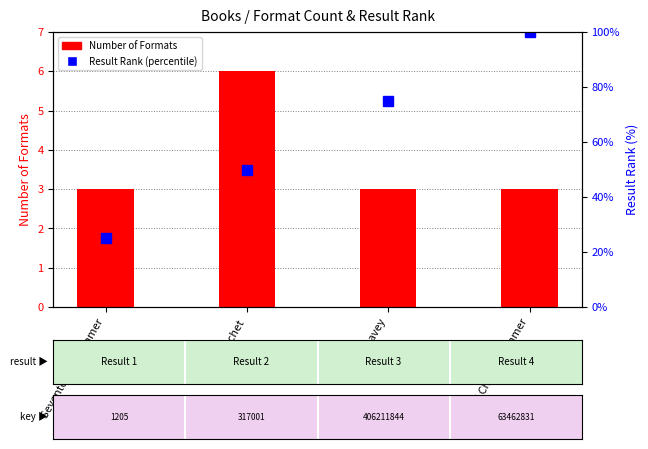

What is the sum of the Result Rank (percentile) values at Second Chance Summer and Gypsy Davey?

175